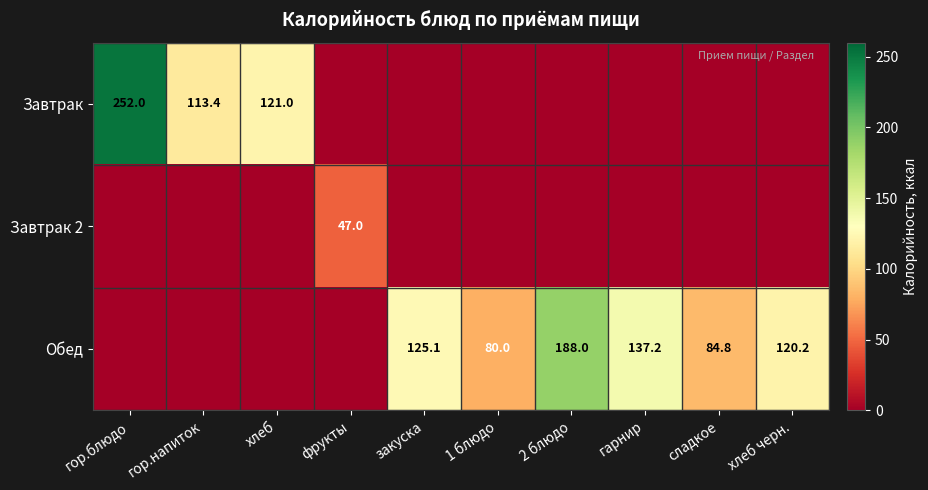

True or false: Обед has a value of 305.9 at 2 блюдо.

False